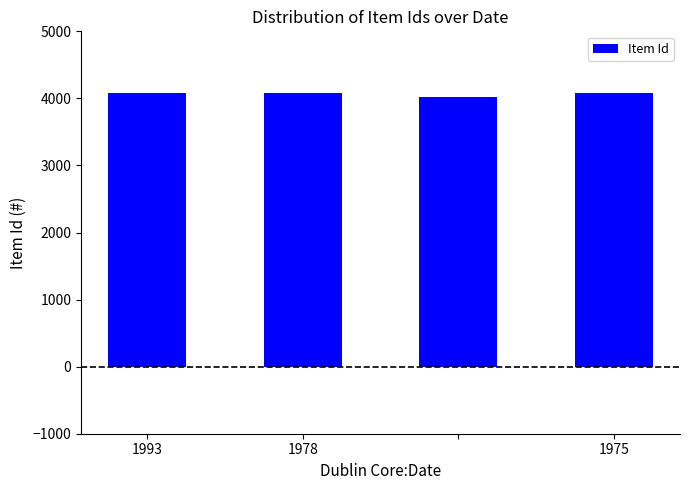

What is the sum of all values?

16282